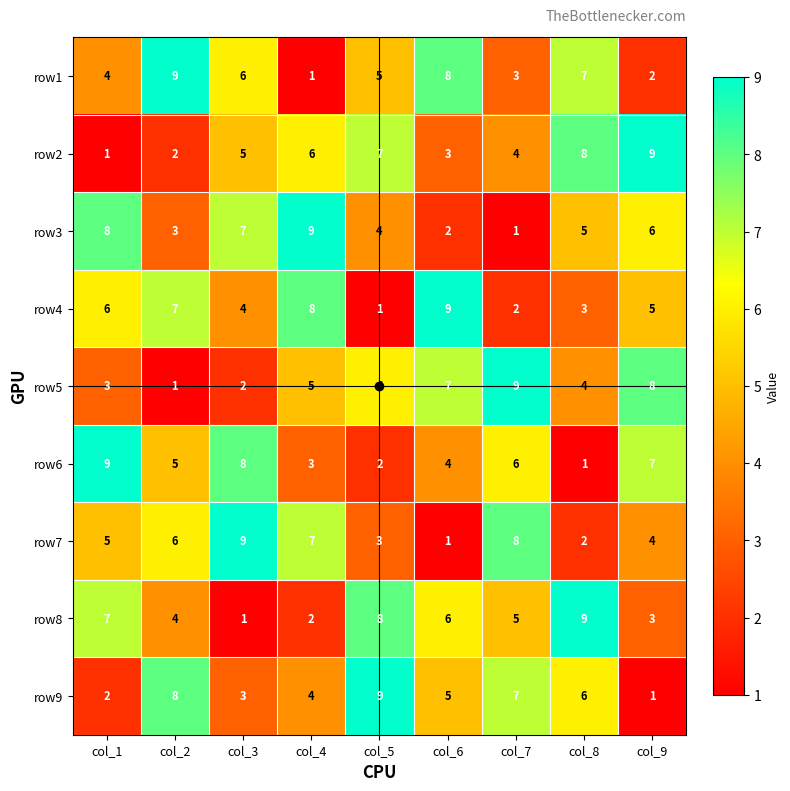

What is the sum of all row9 values?

45